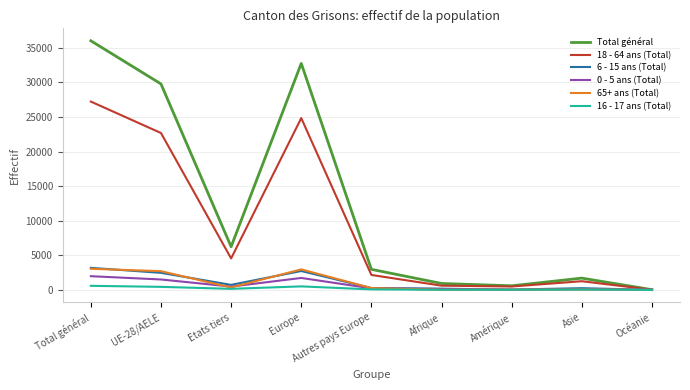

What is the difference between the 18 - 64 ans (Total) values at UE-28/AELE and Europe?

2155